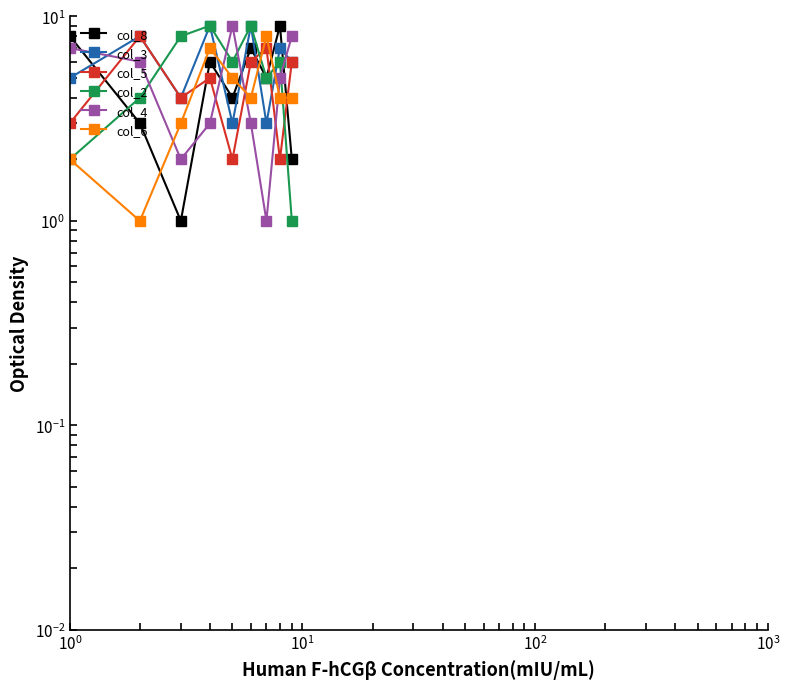

How many series are shown in this chart?

6